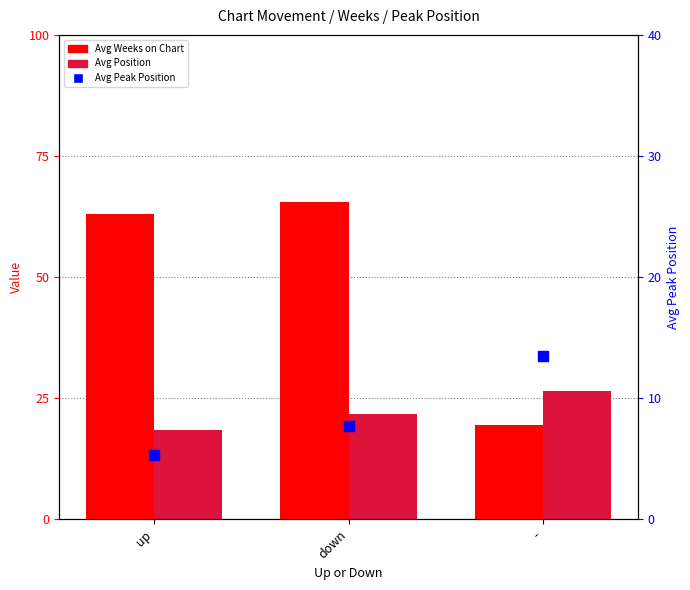

Which series has the largest Y range (max minus min)?

Avg Weeks on Chart